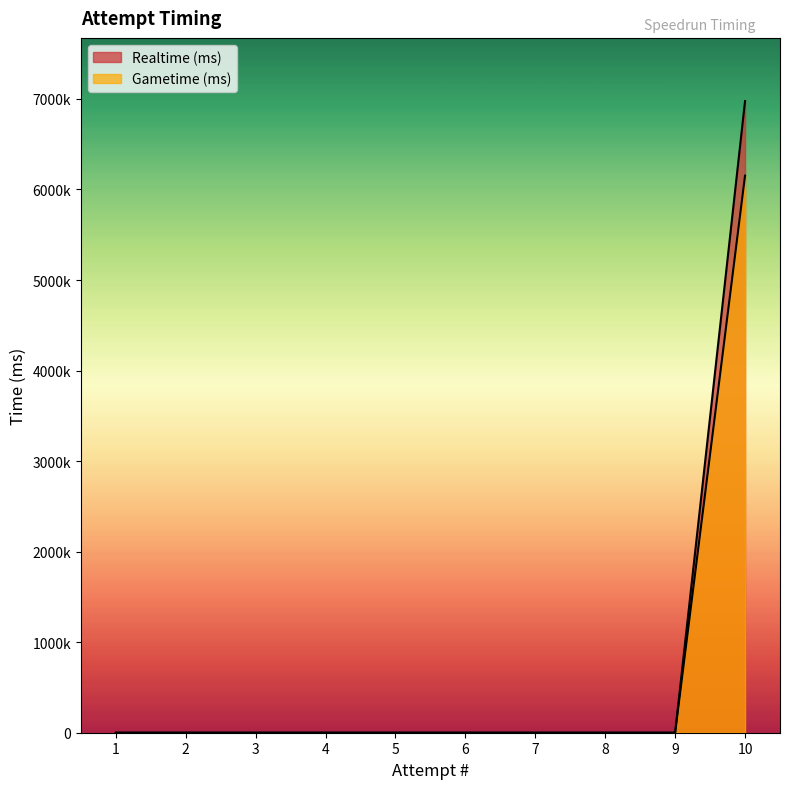

Which series has the largest total across all categories?

Realtime (ms)